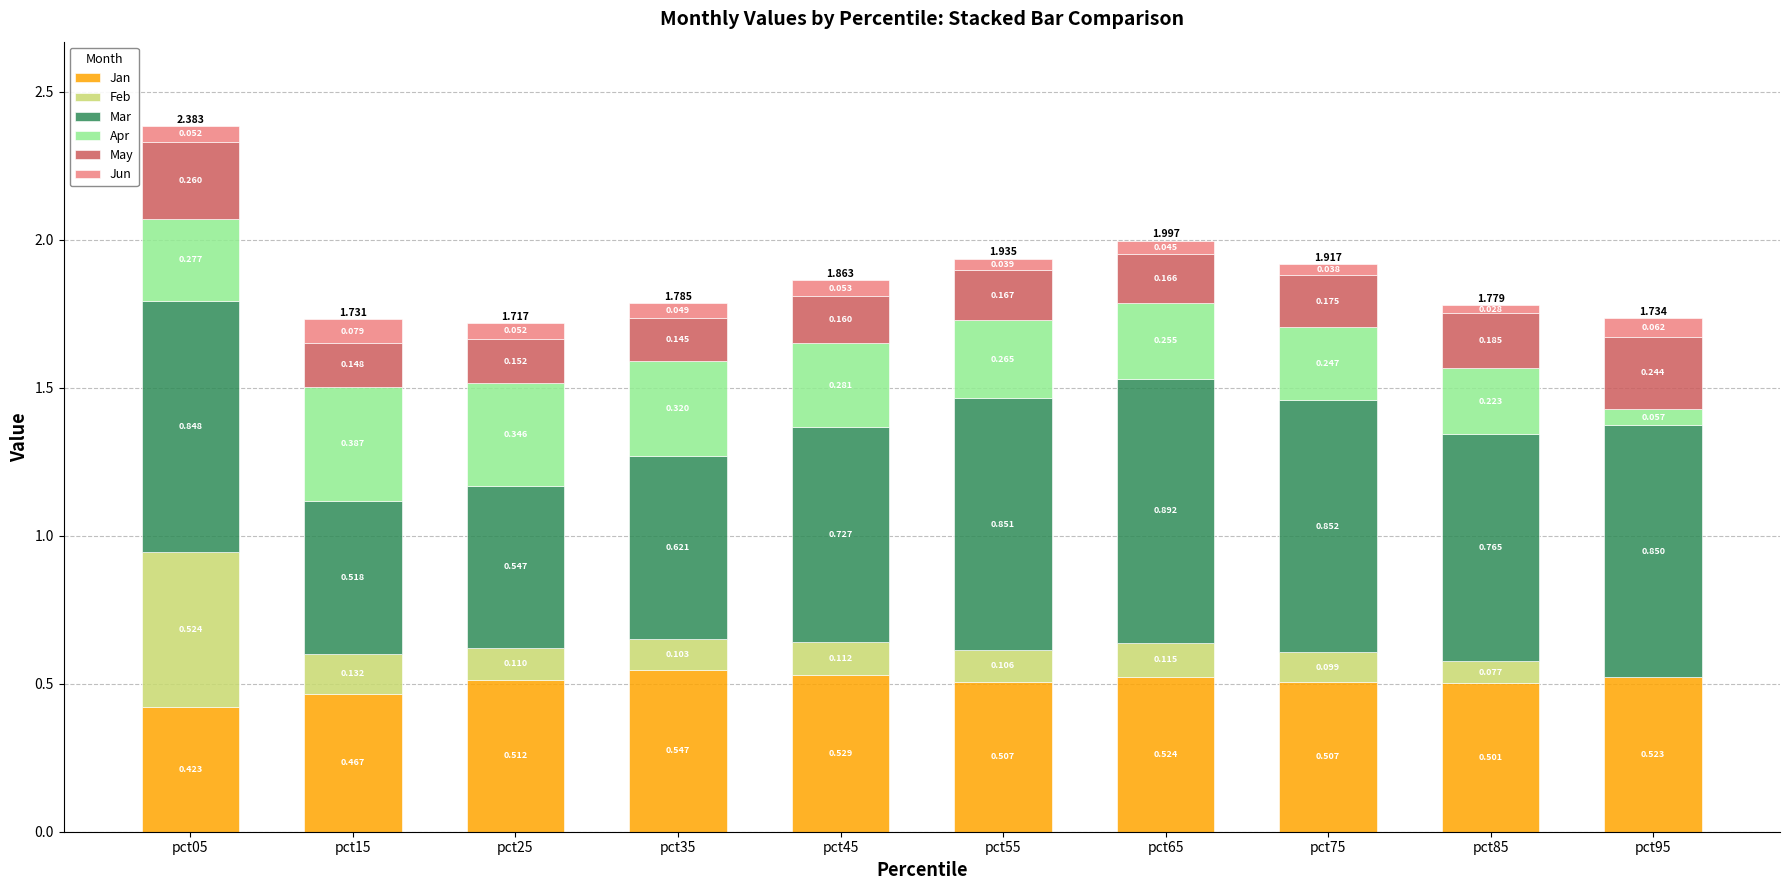

What is the sum of all Jan values?

5.0